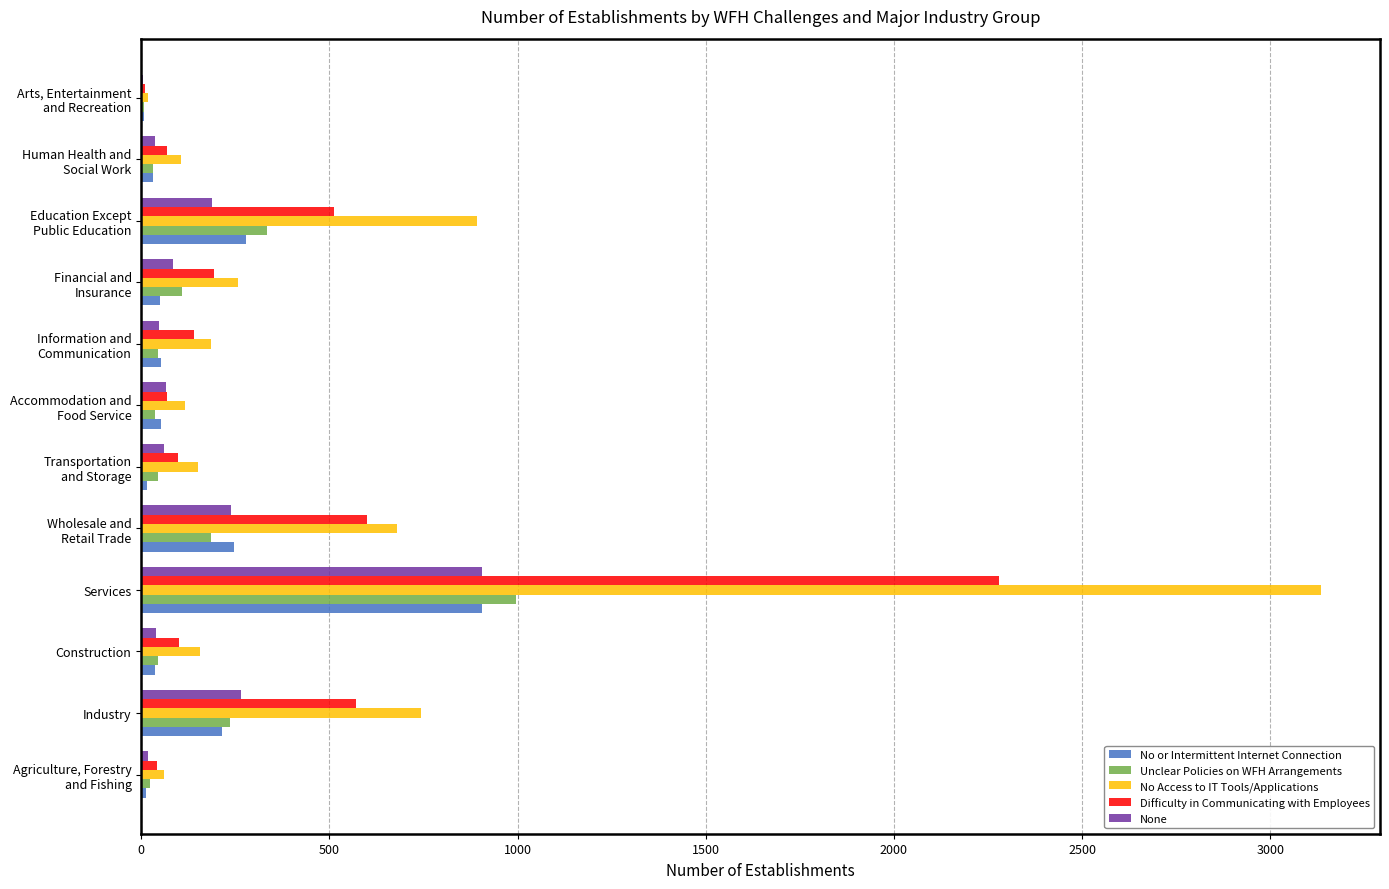

At which label does No Access to IT Tools/Applications reach its peak?

Services